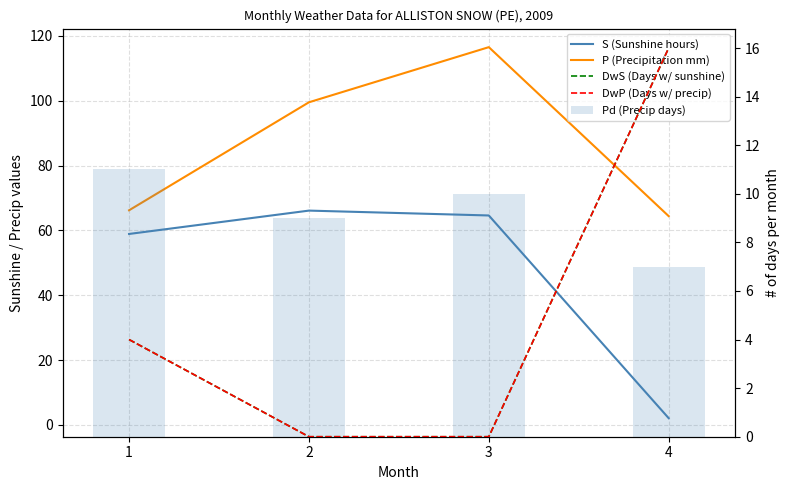

How many data points in DwP (Days w/ precip) are above 4?

1